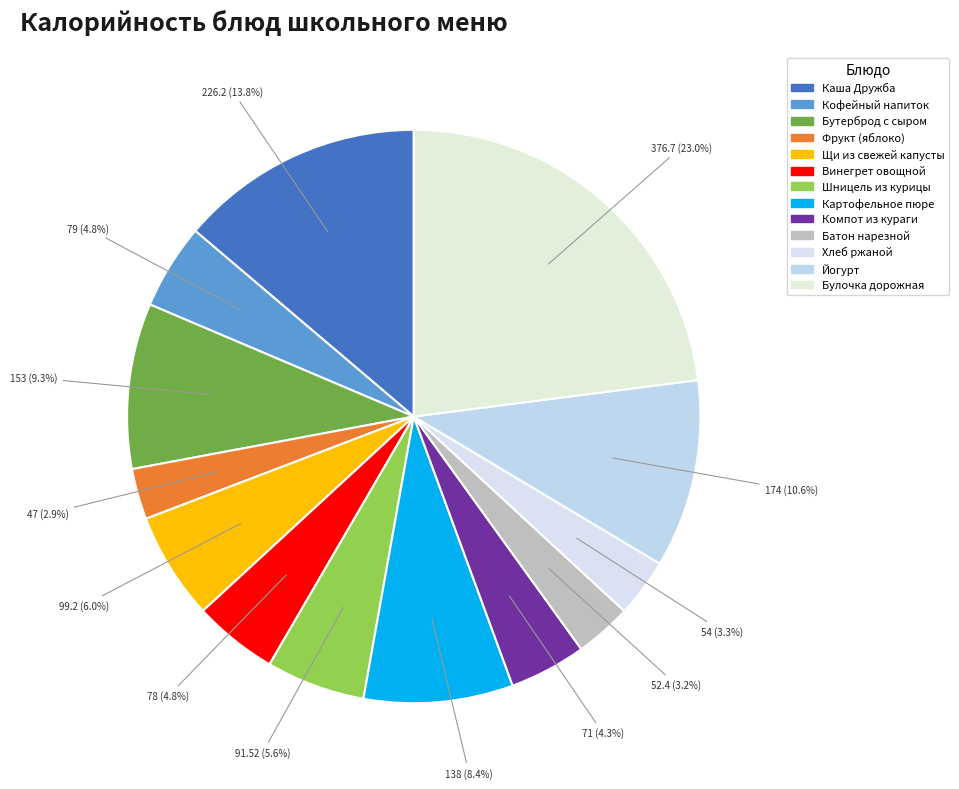

To the nearest percent, what portion does Каша Дружба represent?

14%